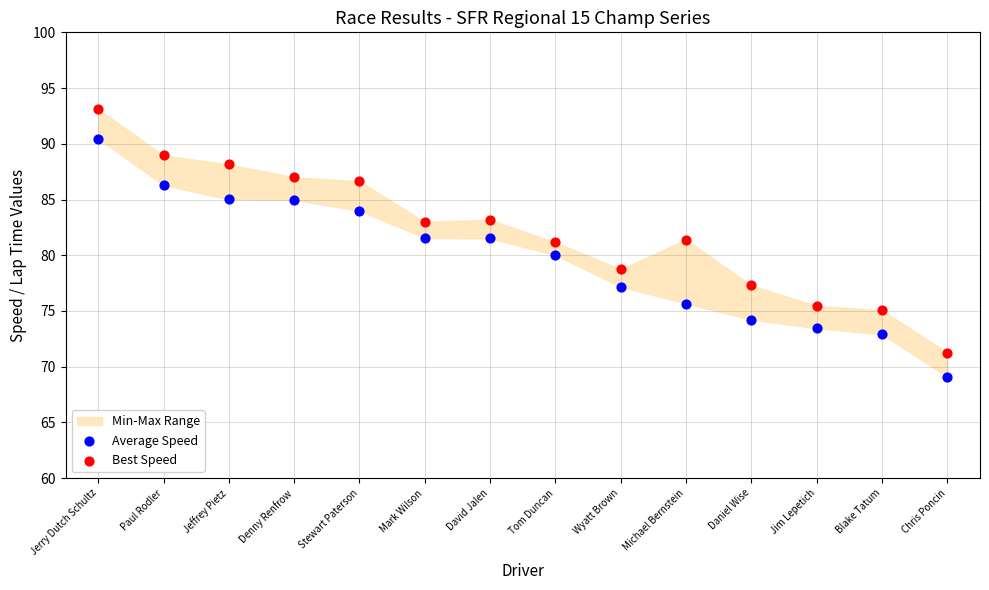

Across all data points, what is the range of Y values (max minus min)?

24.0